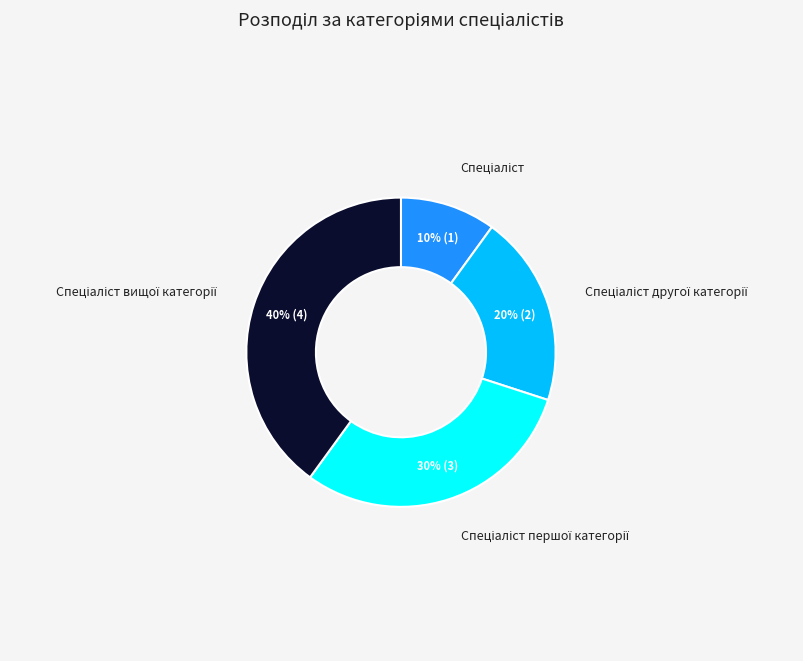

To the nearest percent, what is the difference between the largest and smallest slice percentages?

30%